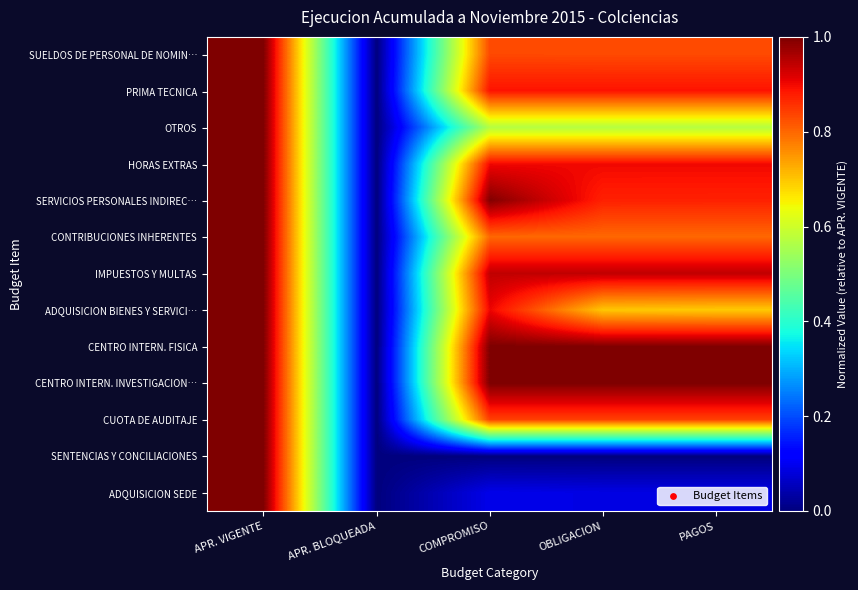

Reading right to left, extract all data points from this chart.

SUELDOS DE PERSONAL DE NOMIN…: PAGOS=0.8	OBLIGACION=0.8	COMPROMISO=0.8	APR. BLOQUEADA=0.0	APR. VIGENTE=1.0
PRIMA TECNICA: PAGOS=0.9	OBLIGACION=0.9	COMPROMISO=0.9	APR. BLOQUEADA=0.0	APR. VIGENTE=1.0
OTROS: PAGOS=0.6	OBLIGACION=0.6	COMPROMISO=0.6	APR. BLOQUEADA=0.0	APR. VIGENTE=1.0
HORAS EXTRAS: PAGOS=0.9	OBLIGACION=0.9	COMPROMISO=0.9	APR. BLOQUEADA=0.0	APR. VIGENTE=1.0
SERVICIOS PERSONALES INDIREC…: PAGOS=0.9	OBLIGACION=0.9	COMPROMISO=1.0	APR. BLOQUEADA=0.0	APR. VIGENTE=1.0
CONTRIBUCIONES INHERENTES: PAGOS=0.8	OBLIGACION=0.8	COMPROMISO=0.8	APR. BLOQUEADA=0.0	APR. VIGENTE=1.0
IMPUESTOS Y MULTAS: PAGOS=0.9	OBLIGACION=0.9	COMPROMISO=0.9	APR. BLOQUEADA=0.0	APR. VIGENTE=1.0
ADQUISICION BIENES Y SERVICI…: PAGOS=0.7	OBLIGACION=0.7	COMPROMISO=0.9	APR. BLOQUEADA=0.0	APR. VIGENTE=1.0
CENTRO INTERN. FISICA: PAGOS=1.0	OBLIGACION=1.0	COMPROMISO=1.0	APR. BLOQUEADA=0.0	APR. VIGENTE=1.0
CENTRO INTERN. INVESTIGACION…: PAGOS=1.0	OBLIGACION=1.0	COMPROMISO=1.0	APR. BLOQUEADA=0.0	APR. VIGENTE=1.0
CUOTA DE AUDITAJE: PAGOS=0.8	OBLIGACION=0.8	COMPROMISO=0.8	APR. BLOQUEADA=0.0	APR. VIGENTE=1.0
SENTENCIAS Y CONCILIACIONES: PAGOS=0.0	OBLIGACION=0.0	COMPROMISO=0.0	APR. BLOQUEADA=0.0	APR. VIGENTE=1.0
ADQUISICION SEDE: PAGOS=0.1	OBLIGACION=0.1	COMPROMISO=0.1	APR. BLOQUEADA=0.0	APR. VIGENTE=1.0